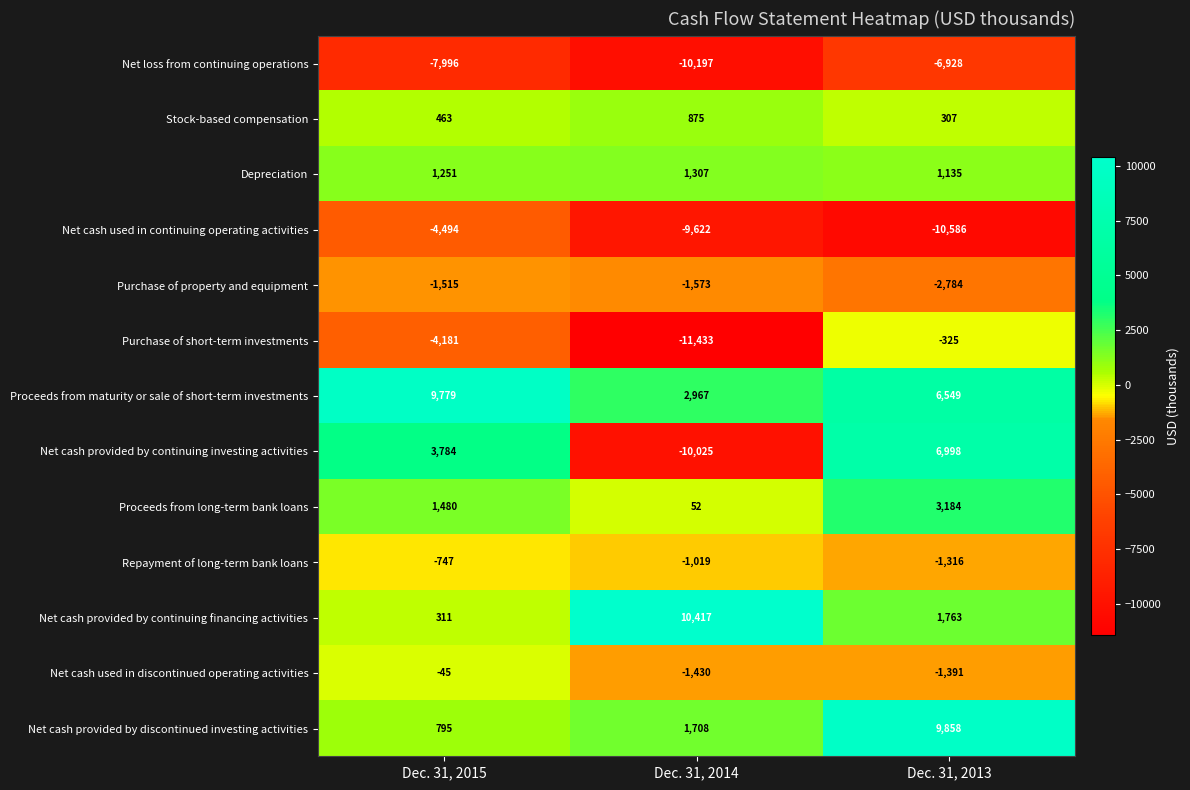

Between Dec. 31, 2014 and Dec. 31, 2013, which series saw the biggest shift?

Net cash provided by continuing investing activities